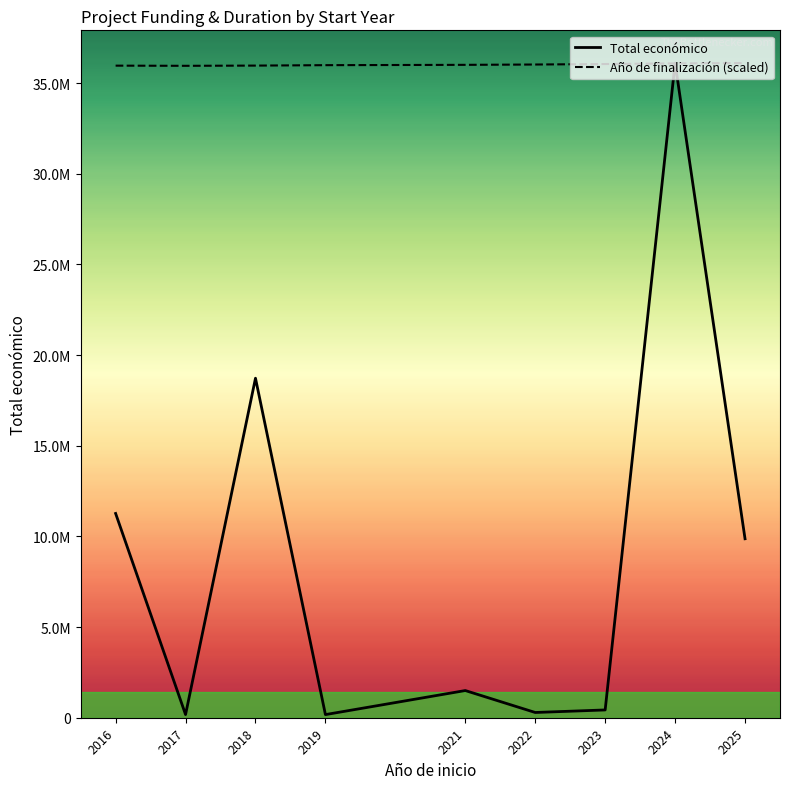

What value does the Total económico series have at 2019?

172932.0